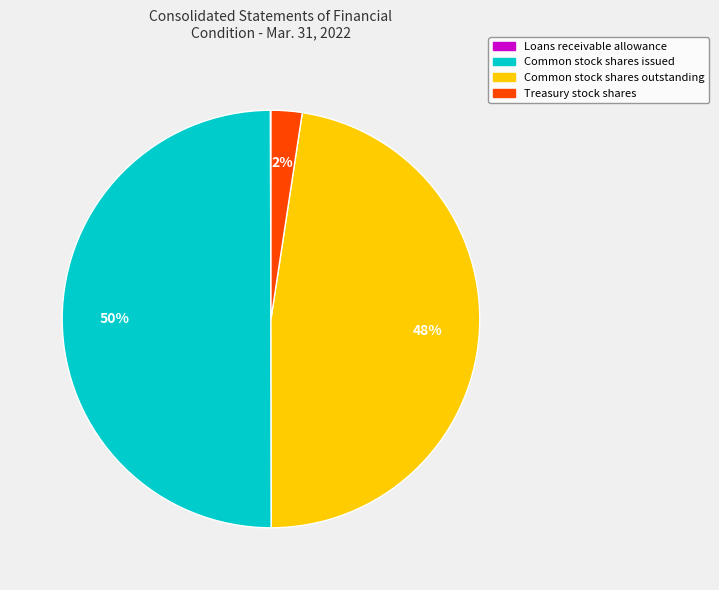

What is the largest slice in the pie chart?

Common stock shares issued